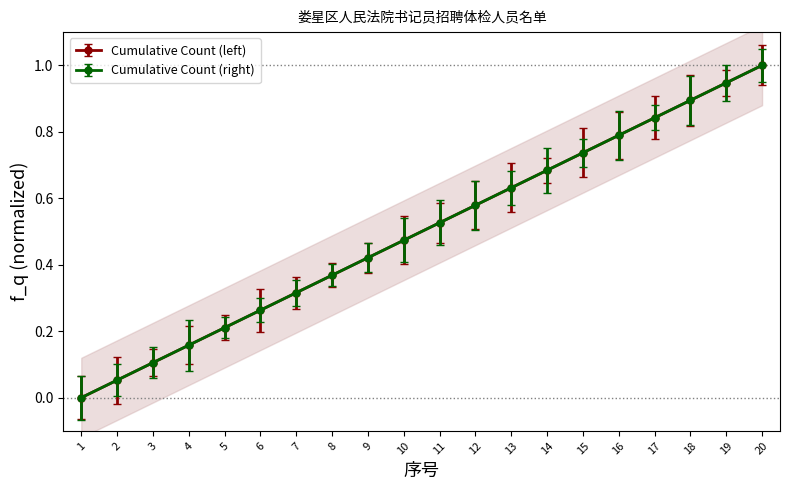

At which category is the sum across all series the highest?

20